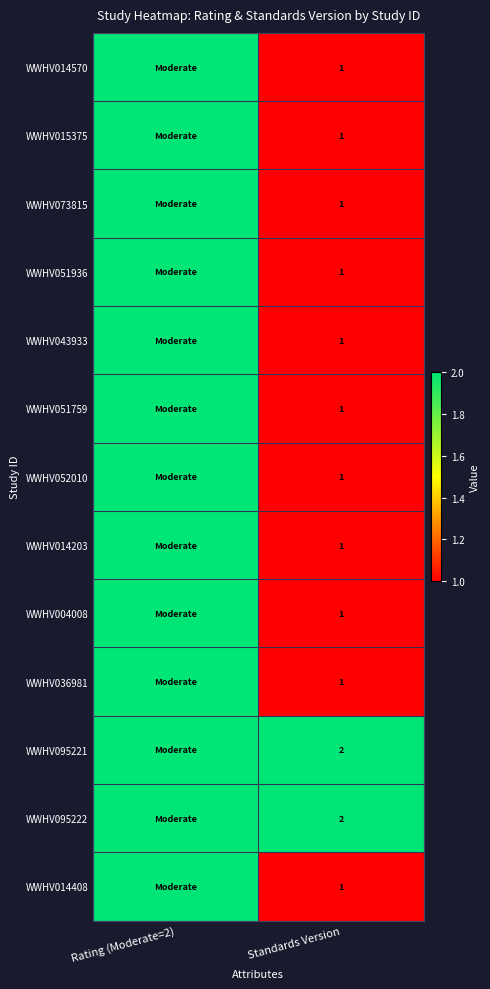

Which has a higher value, Standards Version or Rating (Moderate=2)?

Rating (Moderate=2)